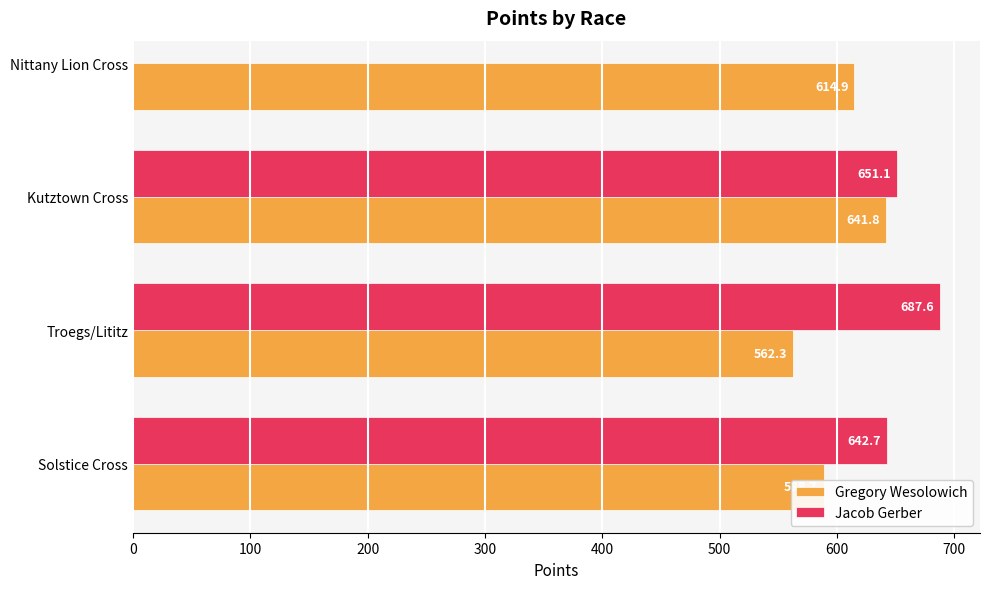

The value of Gregory Wesolowich at Solstice Cross is 588.7. True or false?

True